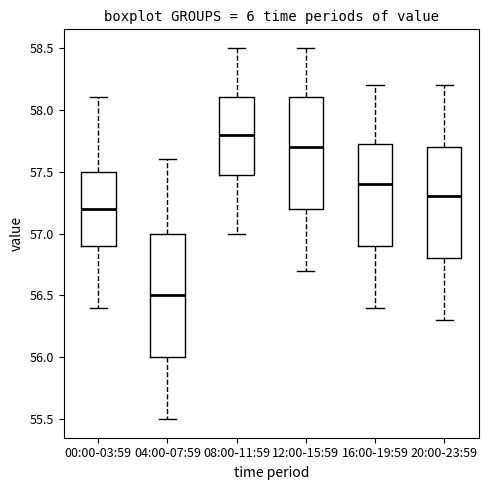

Reading left to right, read every box against the y-axis: the position of its median line, the range the box covers, and the ends of its whiskers. The values are not printed on the chart, so give them approximately, as read against the axis.

00:00-03:59: median 57.20, box 56.90 to 57.50, whiskers 56.40 to 58.10
04:00-07:59: median 56.50, box 56.00 to 57.00, whiskers 55.50 to 57.60
08:00-11:59: median 57.80, box 57.50 to 58.10, whiskers 57.00 to 58.50
12:00-15:59: median 57.70, box 57.20 to 58.10, whiskers 56.70 to 58.50
16:00-19:59: median 57.40, box 56.90 to 57.75, whiskers 56.40 to 58.20
20:00-23:59: median 57.30, box 56.80 to 57.70, whiskers 56.30 to 58.20